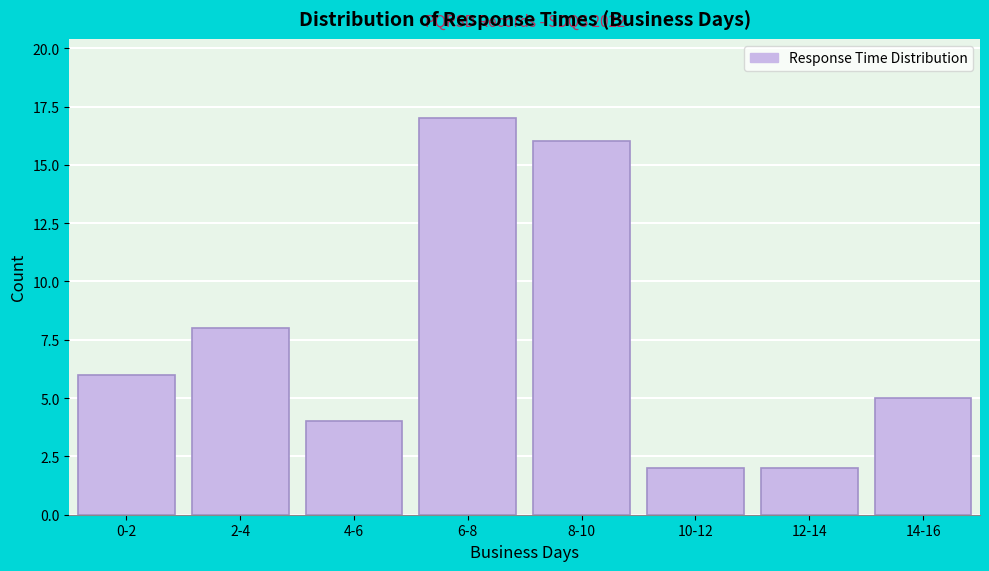

Reading right to left, transcribe all the data shown in this chart.

14-16=5	12-14=2	10-12=2	8-10=16	6-8=17	4-6=4	2-4=8	0-2=6